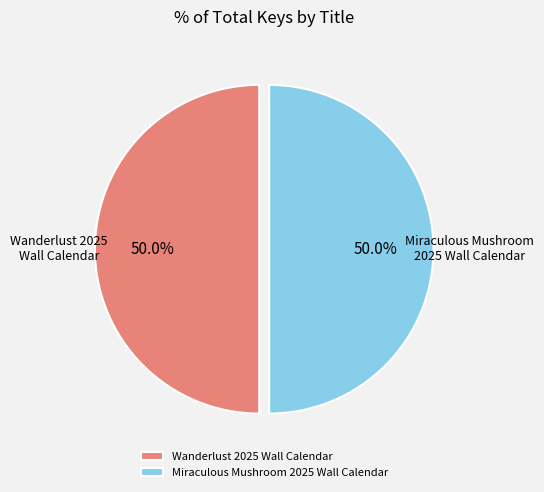

What is the ratio of the value at Wanderlust 2025 Wall Calendar to the value at Miraculous Mushroom 2025 Wall Calendar?

1.0